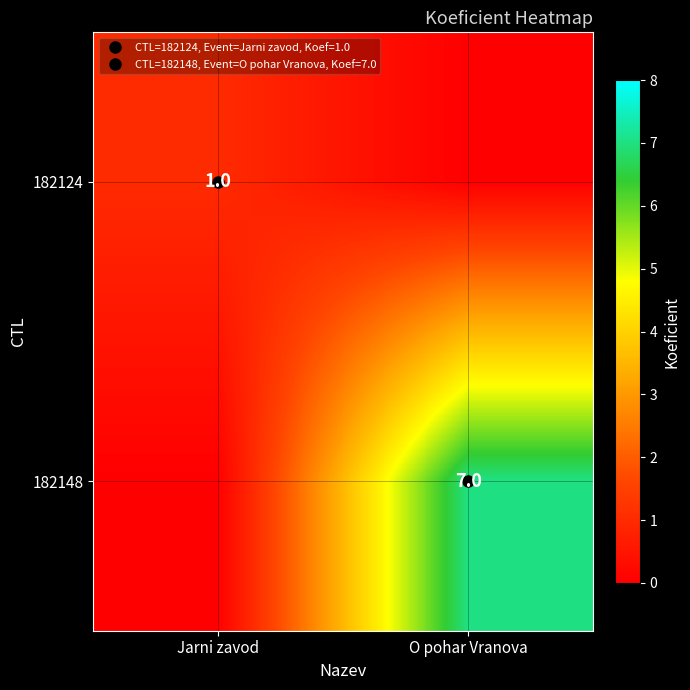

What is the total value across all series at O pohar Vranova?

7